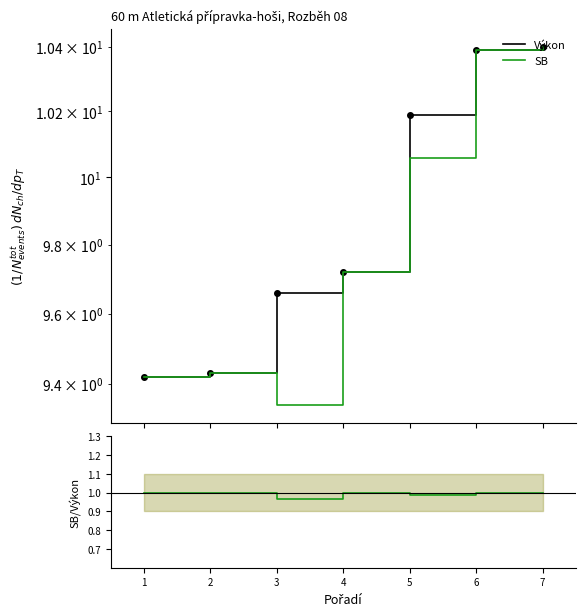

What is the total value across all series at 3?

20.0